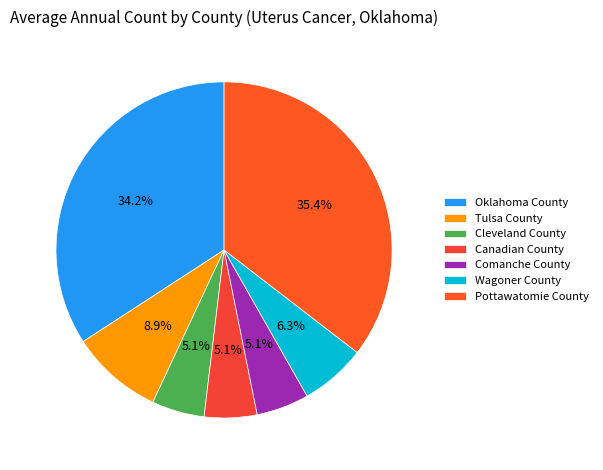

The Pottawatomie County slice represents 48% of the pie. True or false?

False